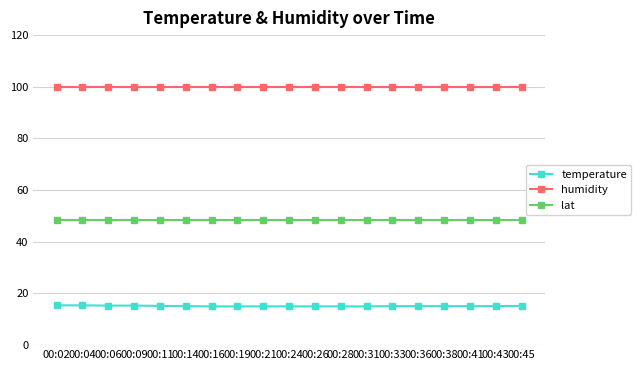

True or false: temperature and humidity cross at least once.

False